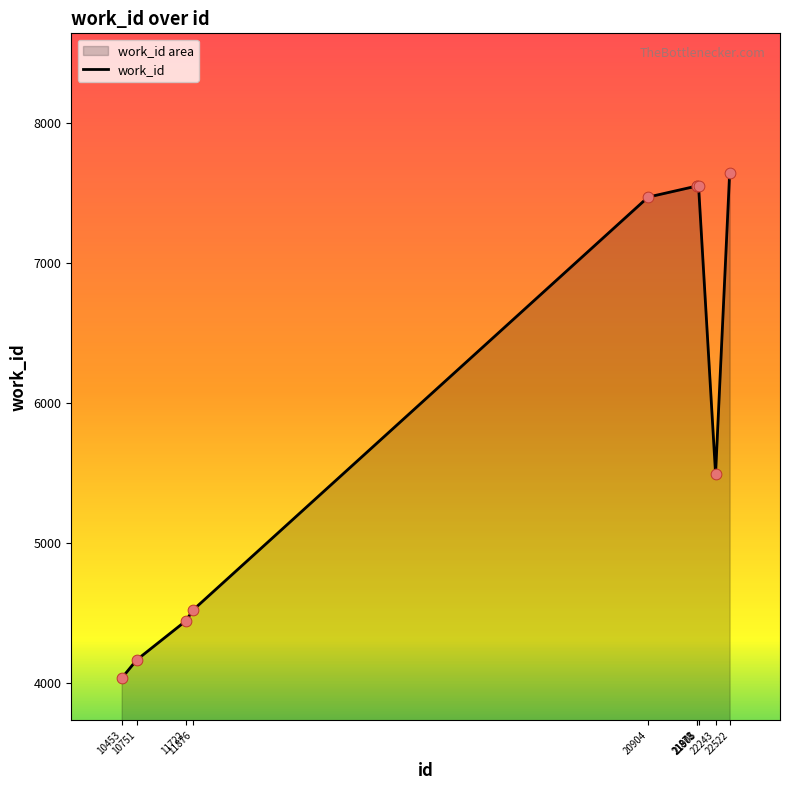

Approximately how many times larger is the value at 21872 compared to 10751?

1.8